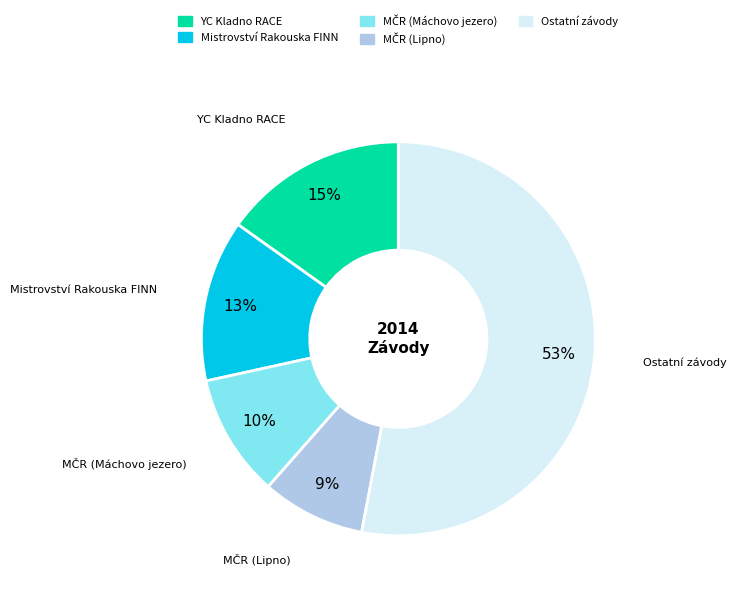

True or false: Mistrovství Rakouska FINN accounts for 13% of the total.

True